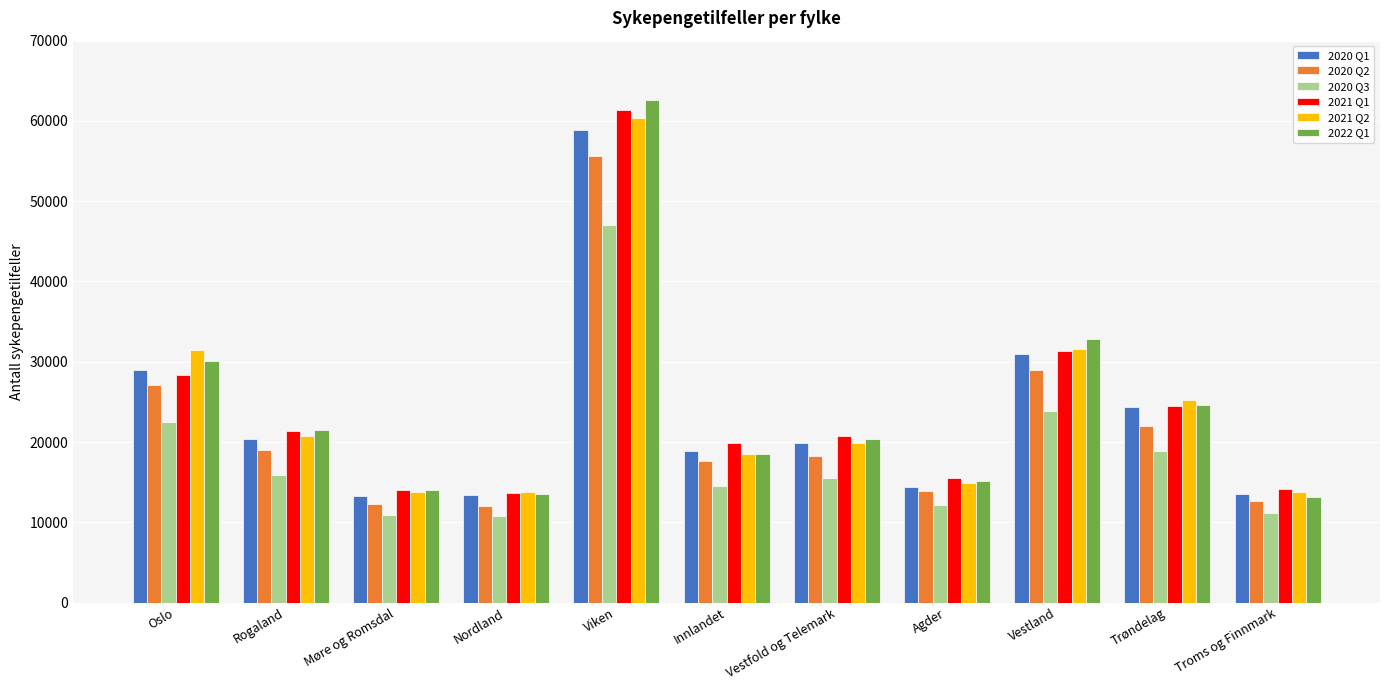

What is the highest value of the 2021 Q1 series?

61417